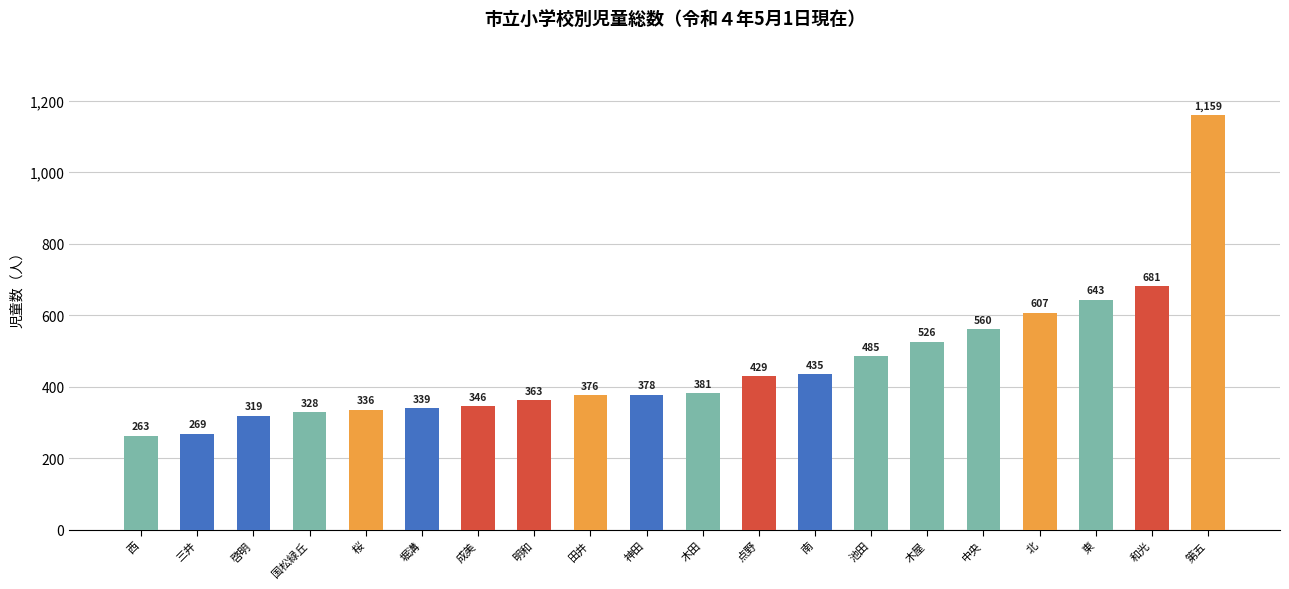

Which category has the lowest value across all series?

西